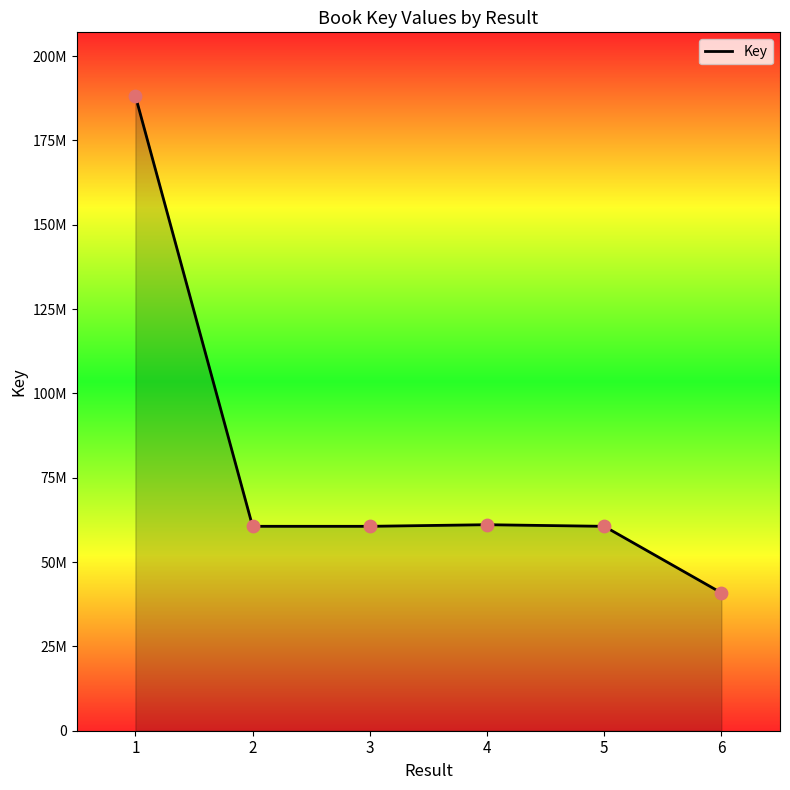

Approximately how many times larger is the value at 4 compared to 5?

1.0